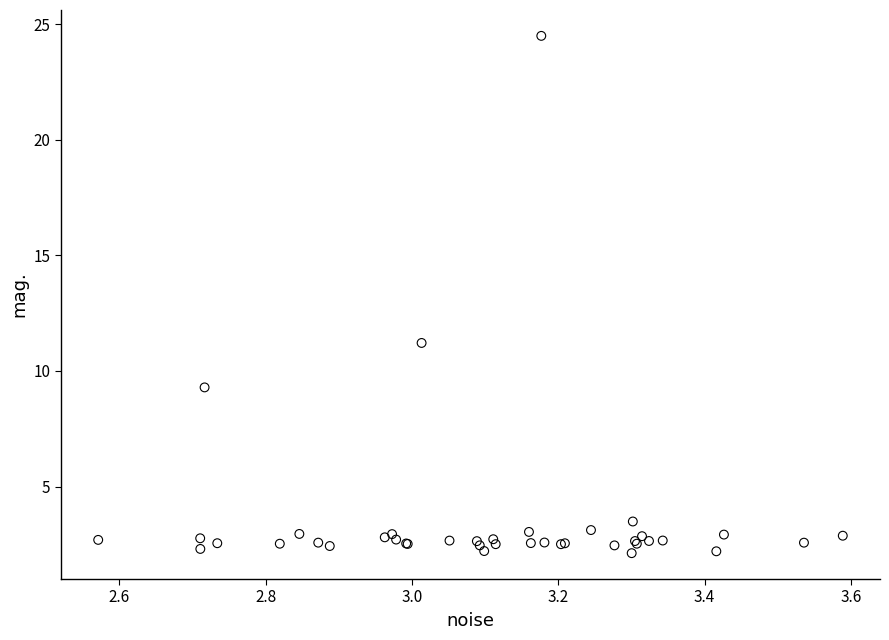

What Y value in the scatter plot is closest to 13?

11.2